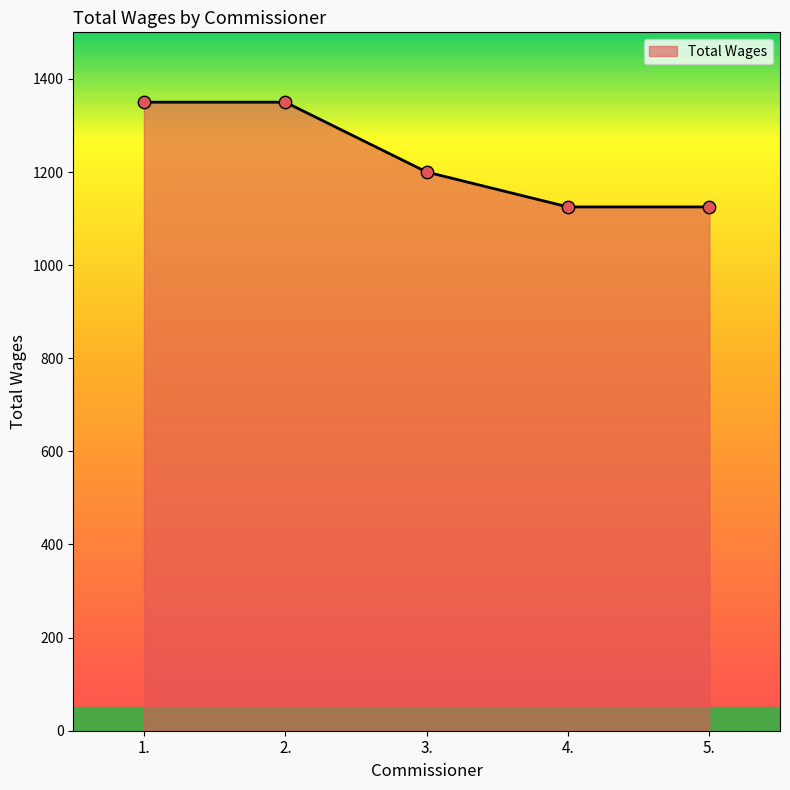

Between 3. and 4., which is larger?

3.